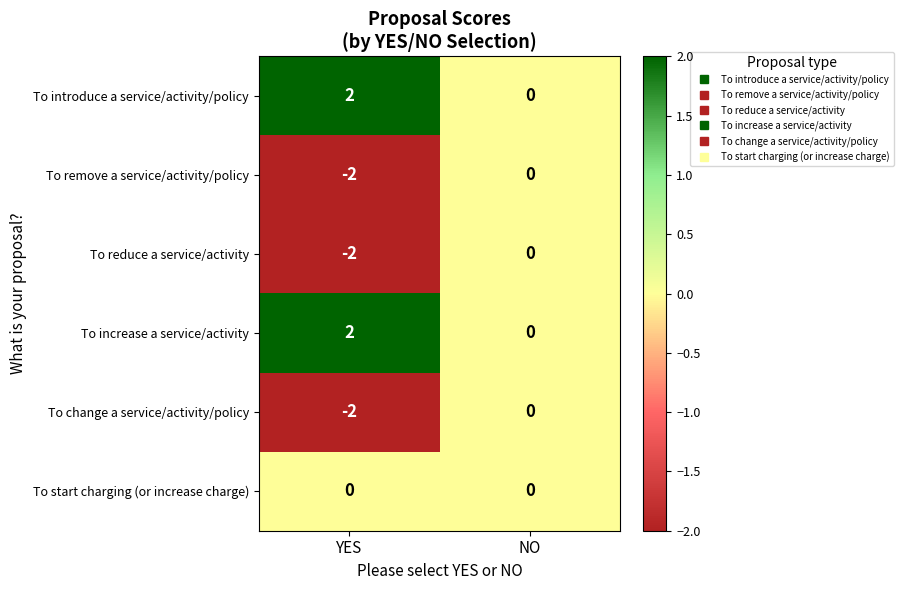

Where is To change a service/activity/policy nearest to the value -1?

YES